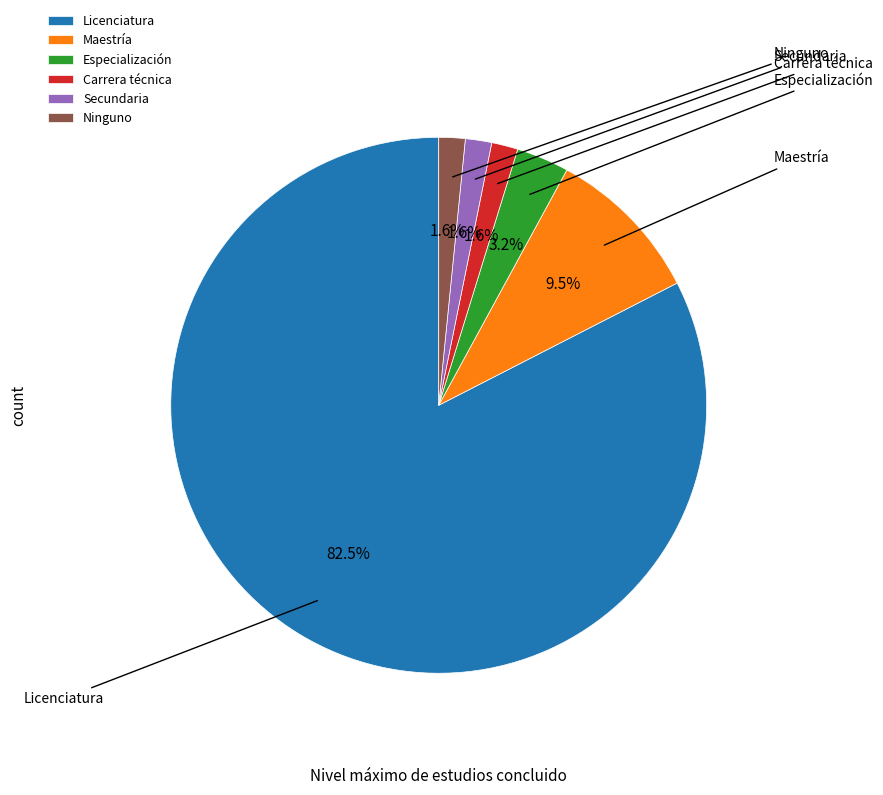

To the nearest percent, what is the combined percentage of Licenciatura and Especialización?

86%